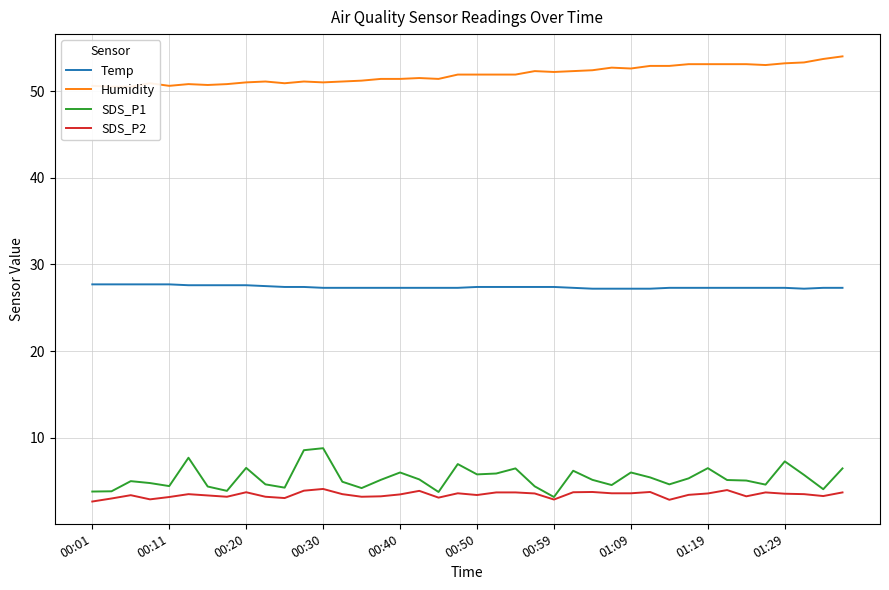

Which series has the largest total across all categories?

Humidity